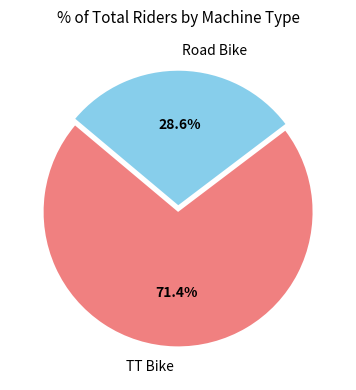

What percentage is NOT represented by TT Bike?

28.6%